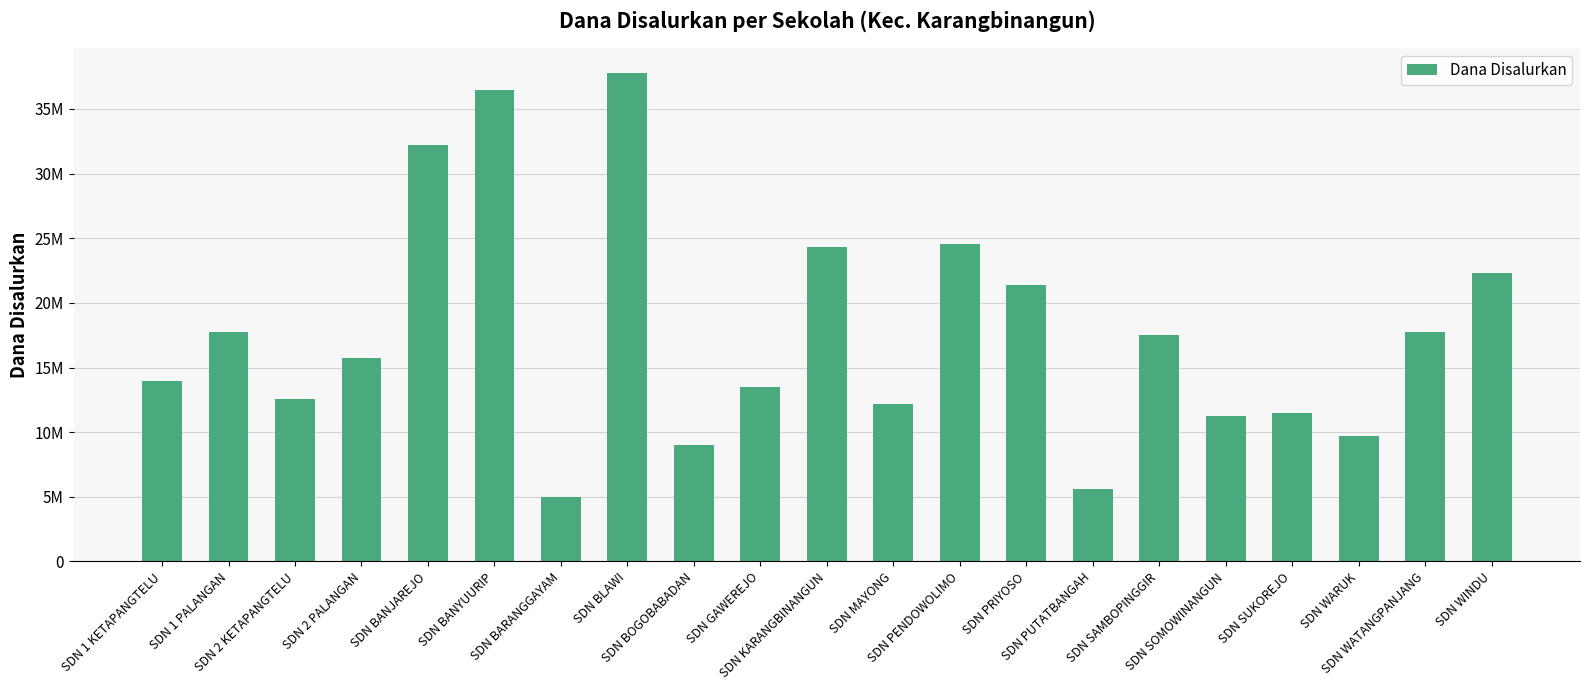

Does the chart contain any negative values?

No